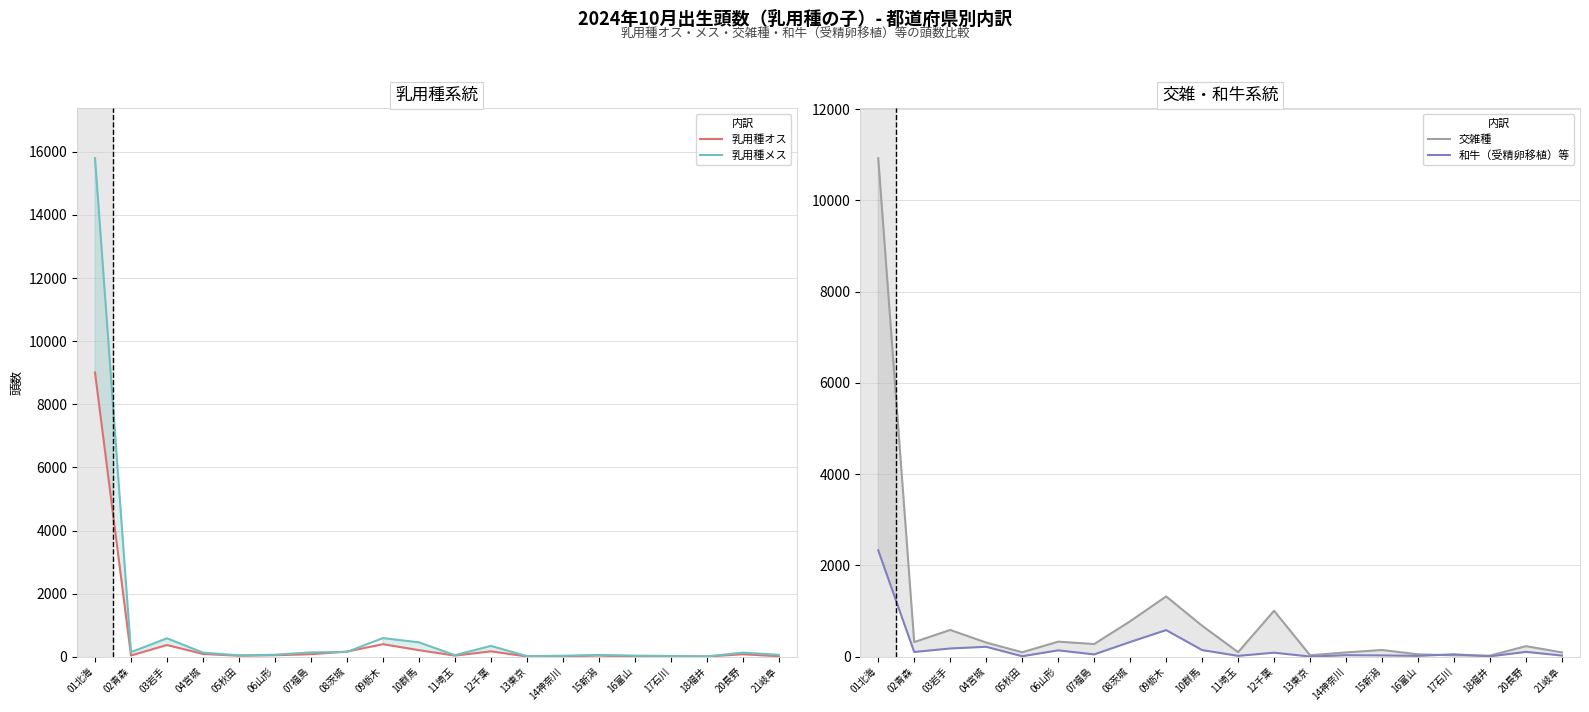

True or false: 乳用種オス has a value of 123 at 07福島.

False